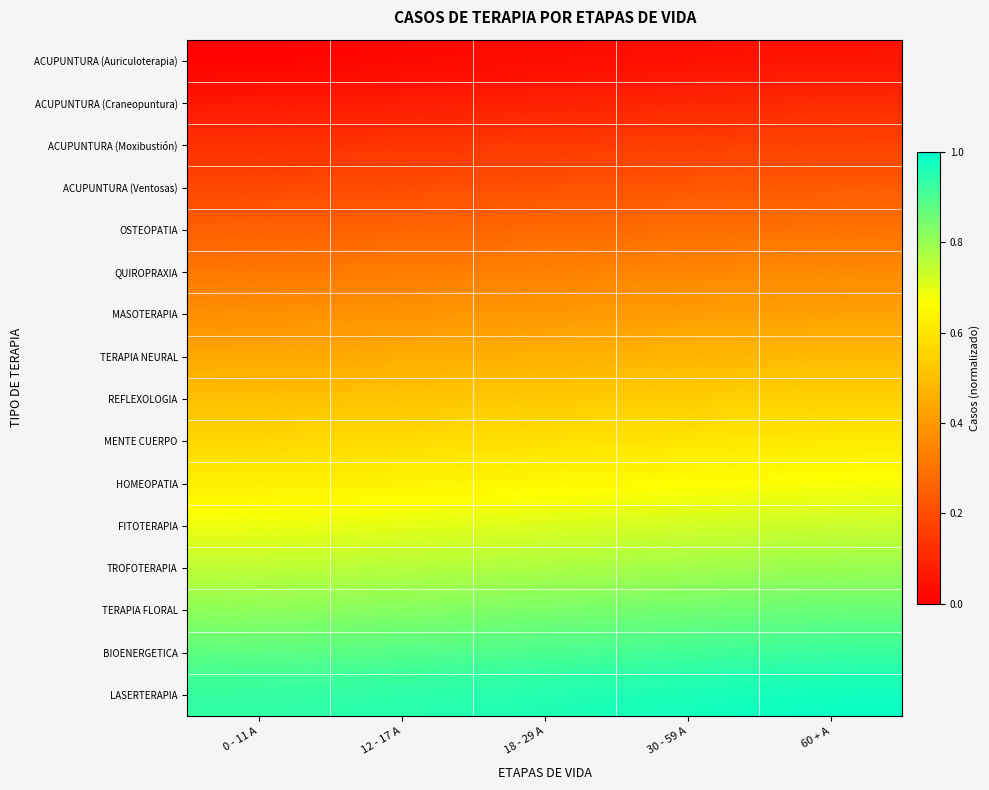

Which has a higher value, 30 - 59 A or 18 - 29 A?

30 - 59 A